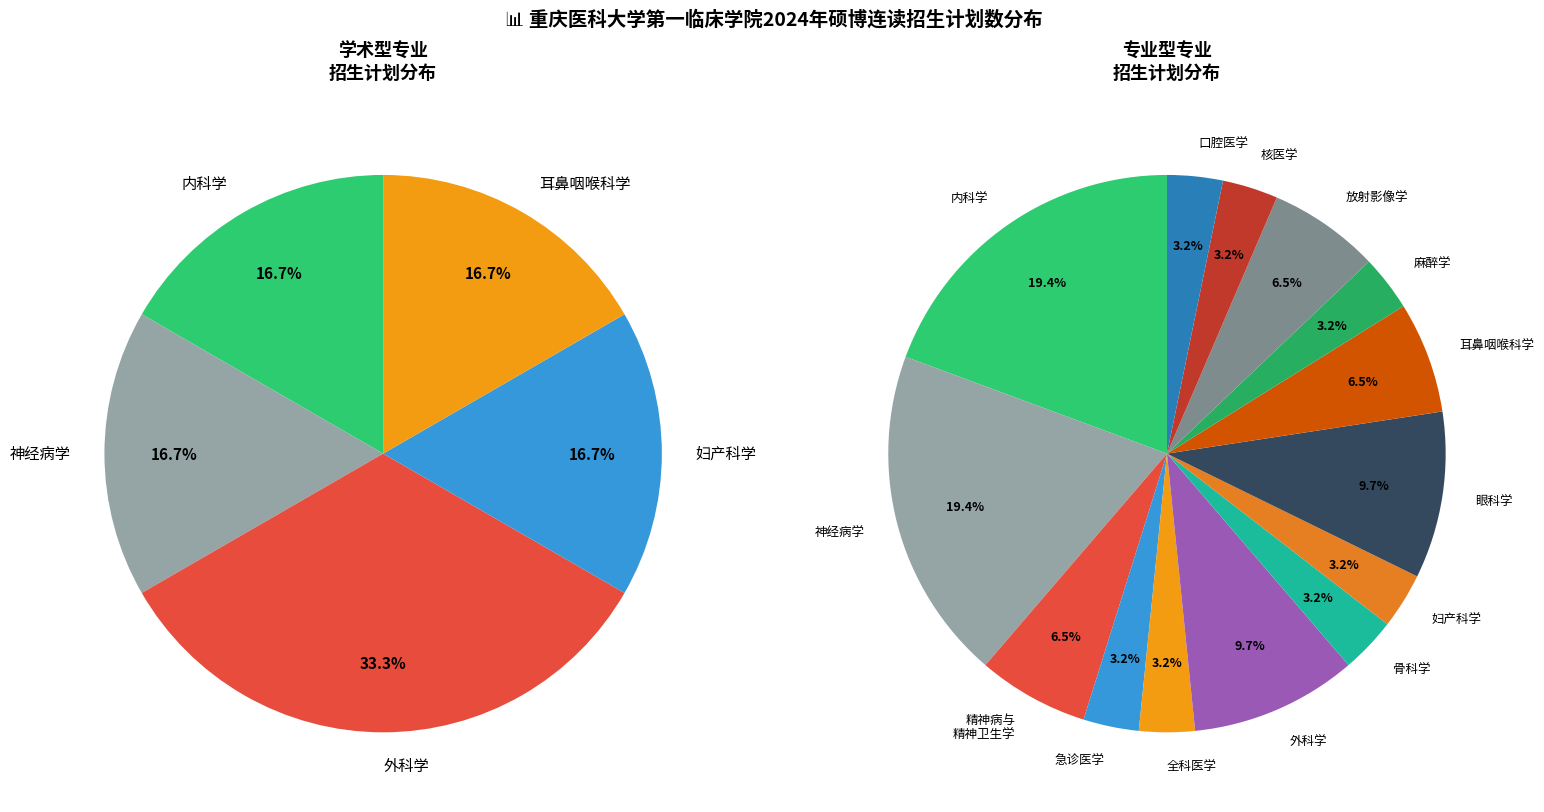

To the nearest percent, what is the average slice percentage?

7%